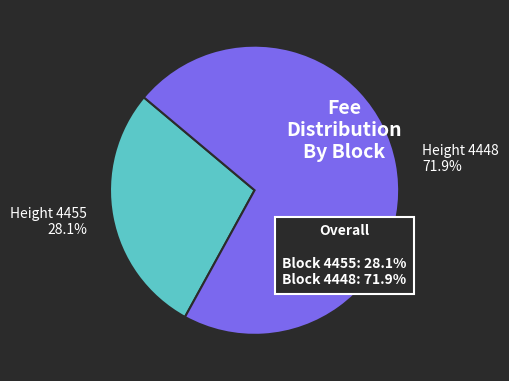

Which category has the biggest portion of the pie?

Height 4448 71.9%